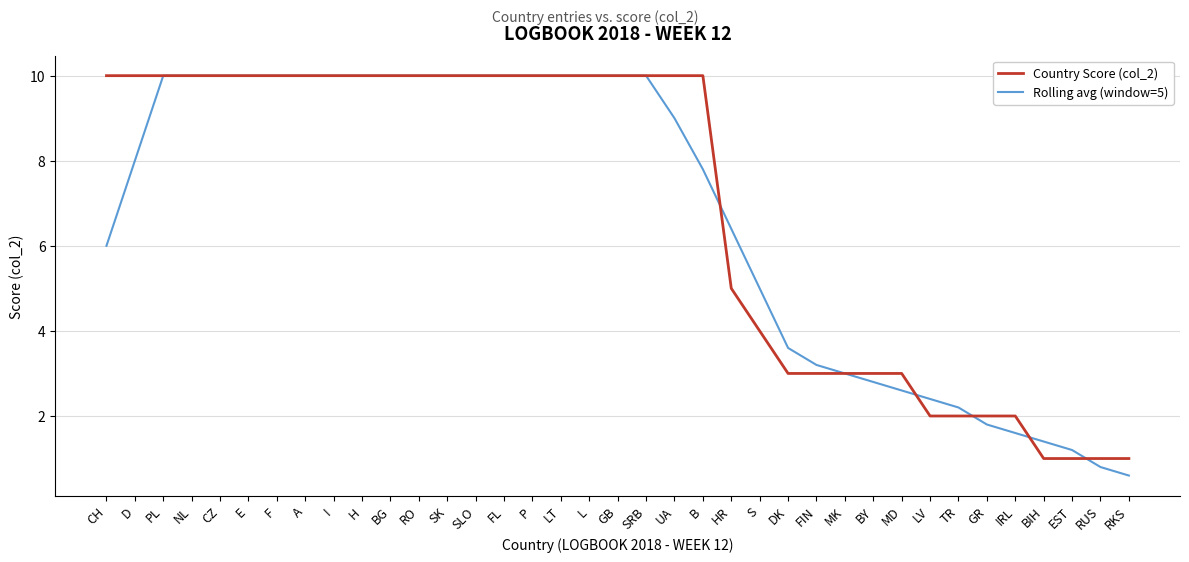

Which series has the widest spread of values?

Rolling avg (window=5)